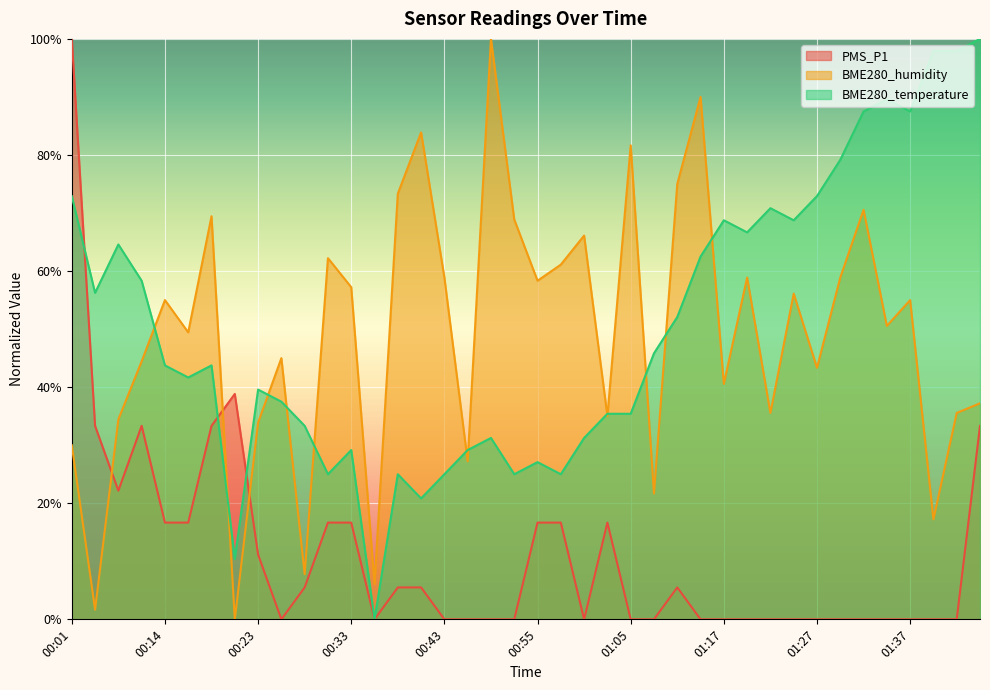

What is the label of the 27th point from the right?

00:36